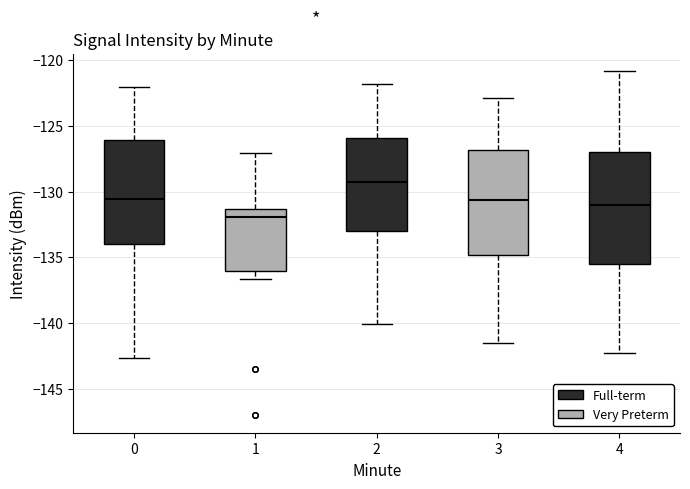

Reading left to right, read every box against the y-axis: the position of its median line, the range the box covers, and the ends of its whiskers. The values are not printed on the chart, so give them approximately, as read against the axis.

0: median -130.5, box -134.0 to -126.0, whiskers -142.5 to -122.0
1: median -132.0, box -136.0 to -131.5, whiskers -136.5 to -127.0
2: median -129.5, box -133.0 to -126.0, whiskers -140.0 to -122.0
3: median -130.5, box -135.0 to -127.0, whiskers -141.5 to -123.0
4: median -131.0, box -135.5 to -127.0, whiskers -142.5 to -121.0